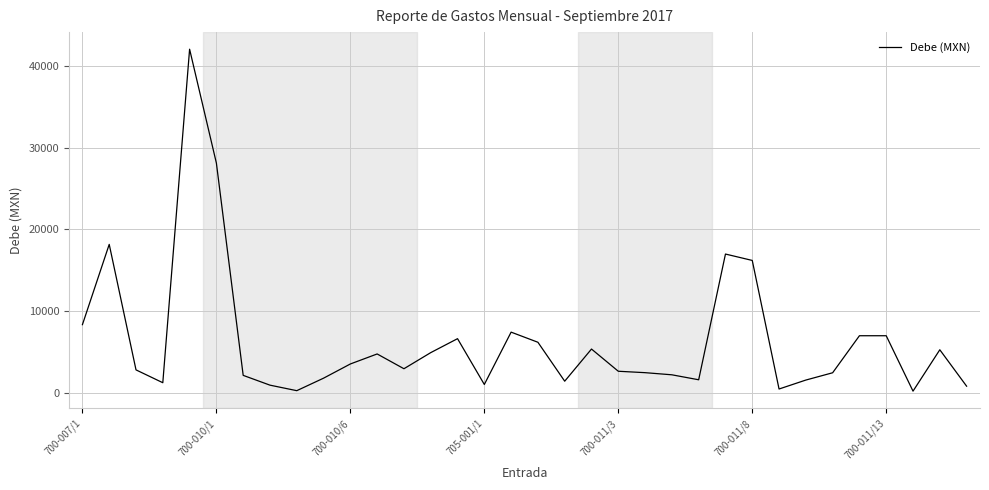

What is the maximum value shown in the chart?

42053.5